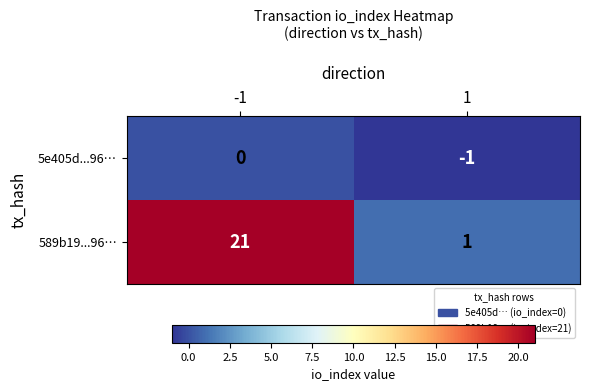

Which series has the largest range (max minus min)?

589b19...96…